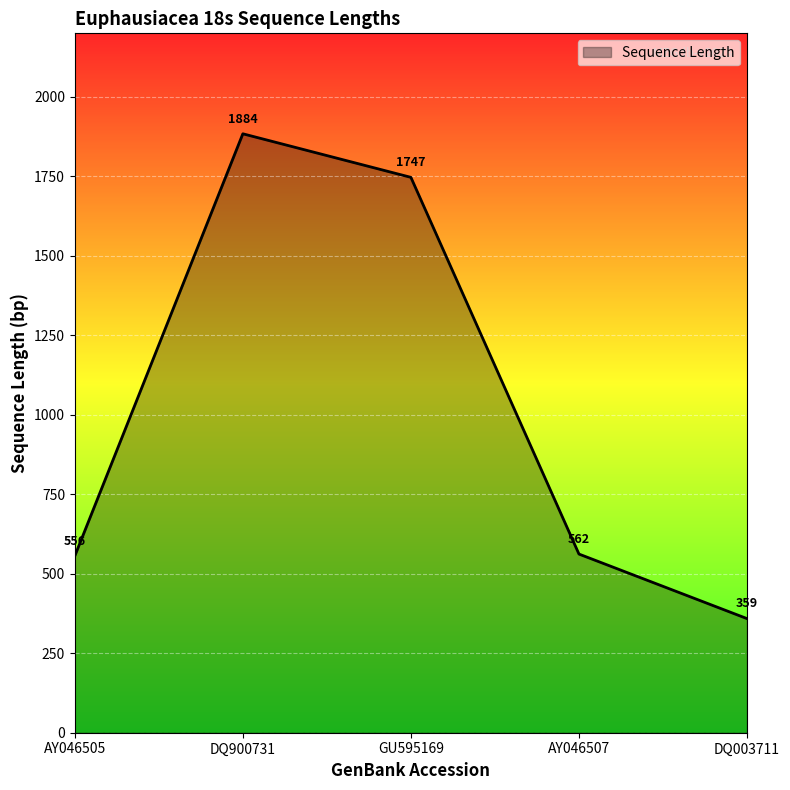

Read the value at AY046507, to the nearest 50.

550